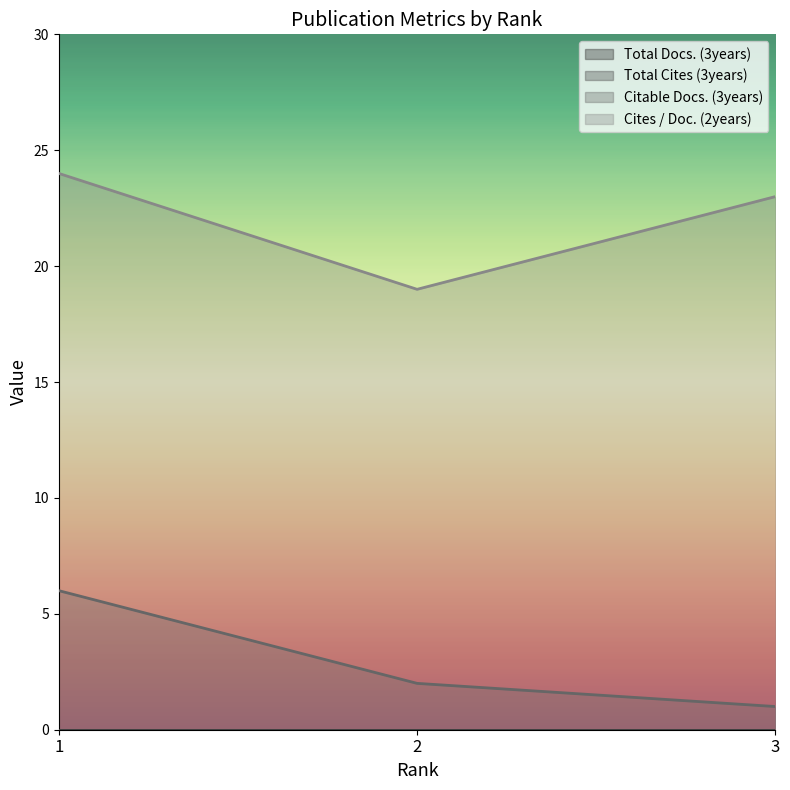

Does the chart have visible grid lines?

No